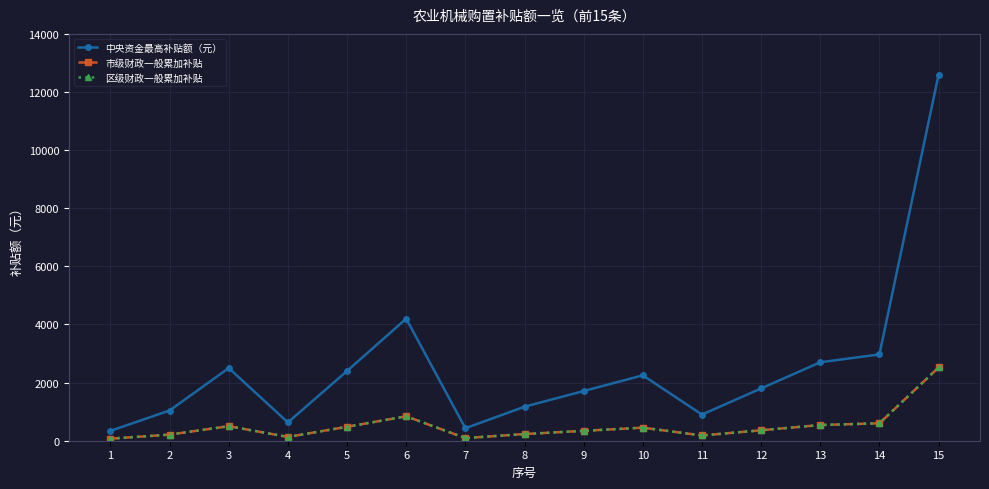

Is the value of 中央资金最高补贴额（元） at 11 greater than the value of 市级财政一般累加补贴 at 5?

Yes